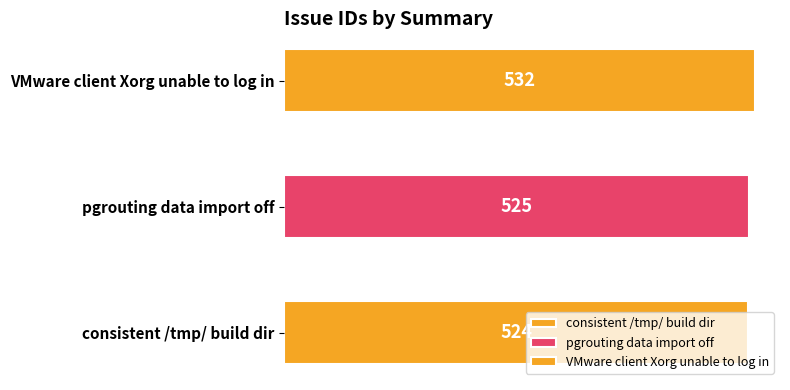

The chart shows a value of 524 at consistent /tmp/ build dir. True or false?

True